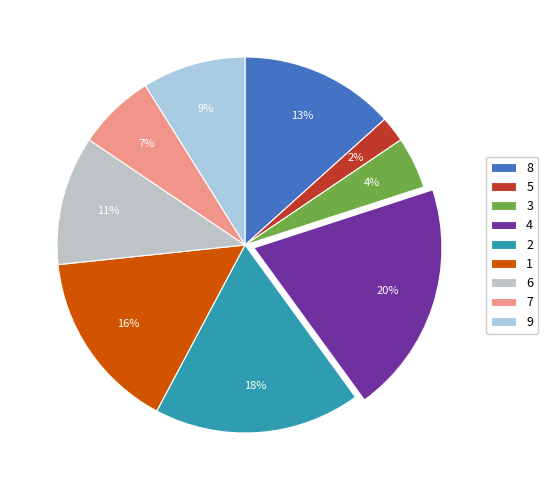

Which slice is the smallest?

5